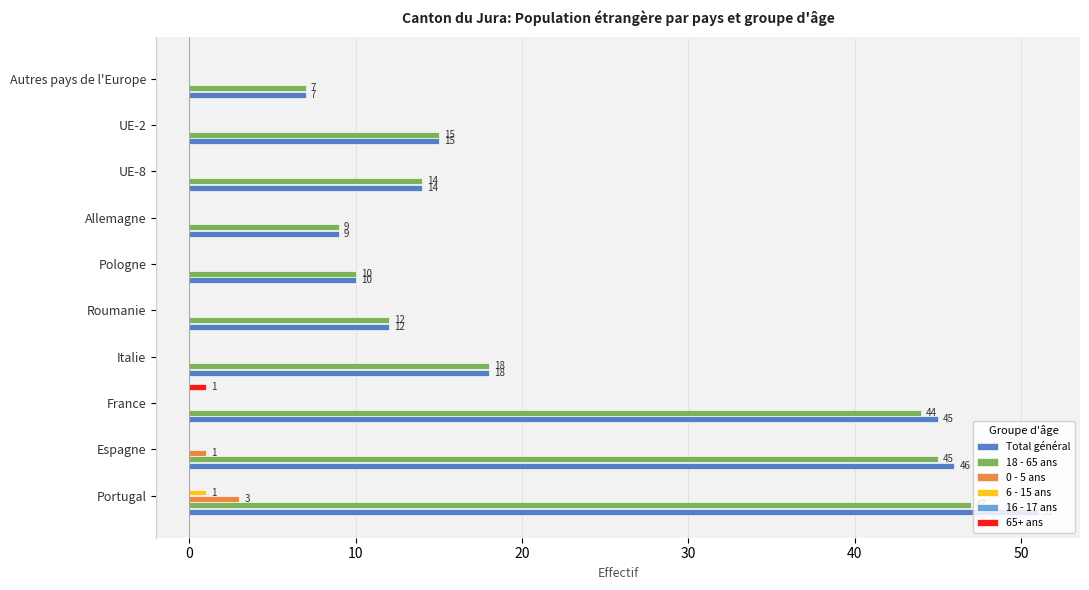

At which category is the sum across all series the highest?

Portugal